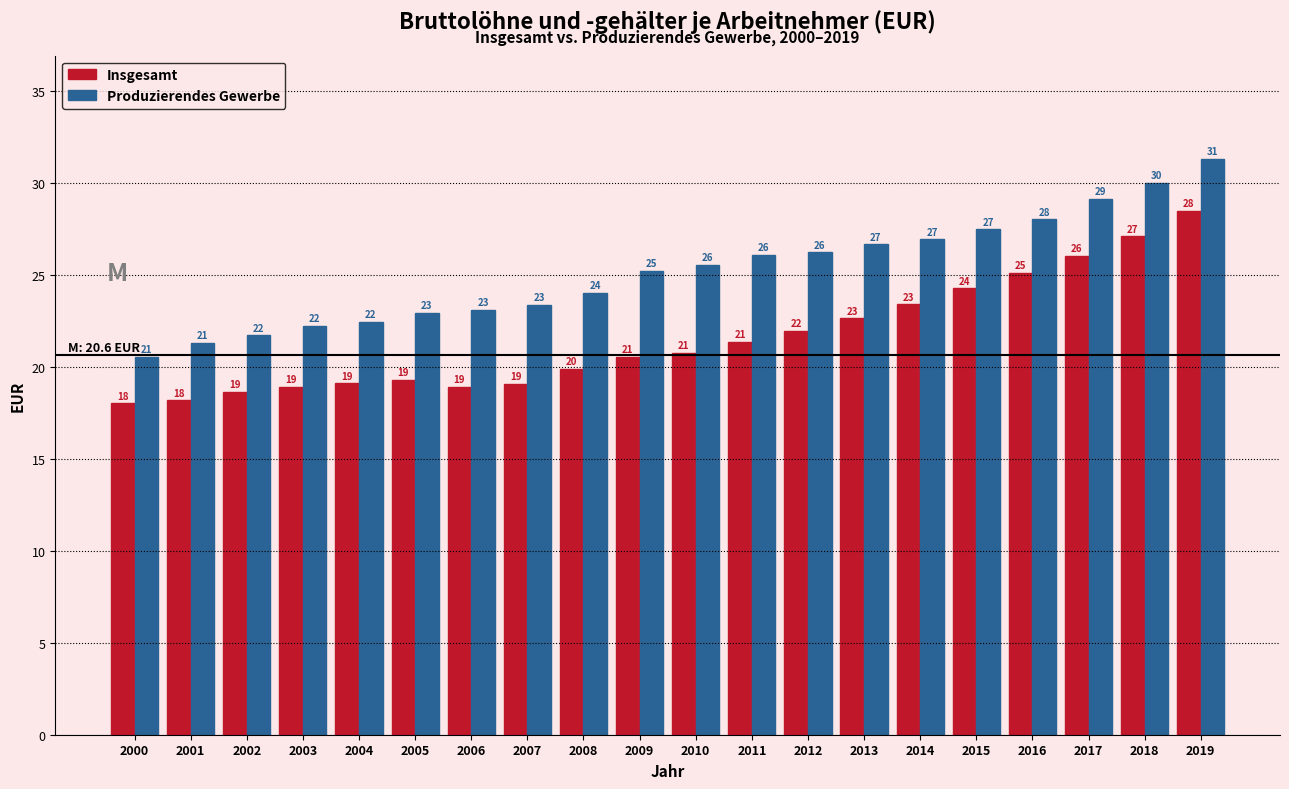

At which category is the sum across all series the highest?

2019